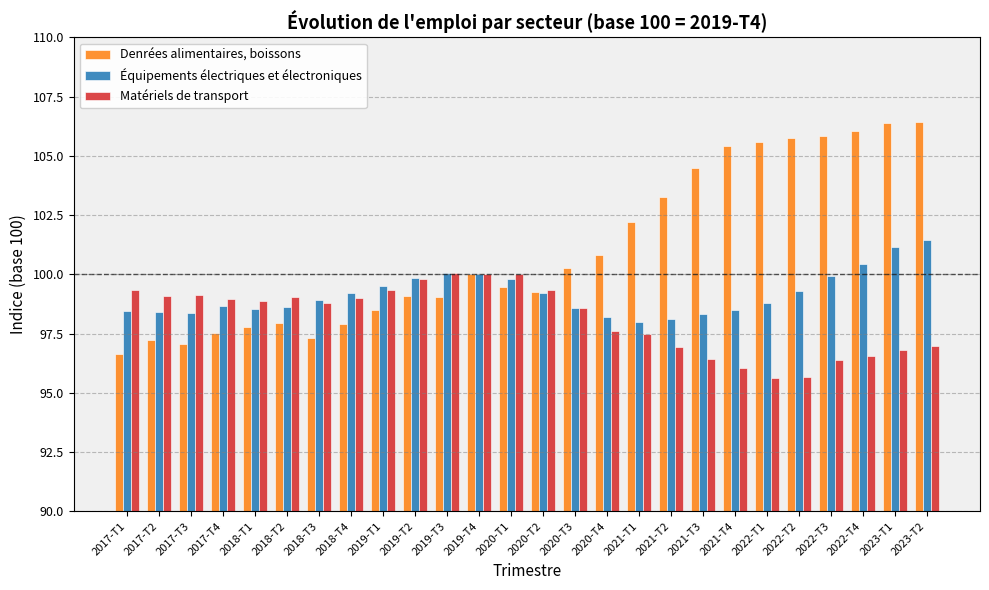

Does the chart contain any negative values?

No